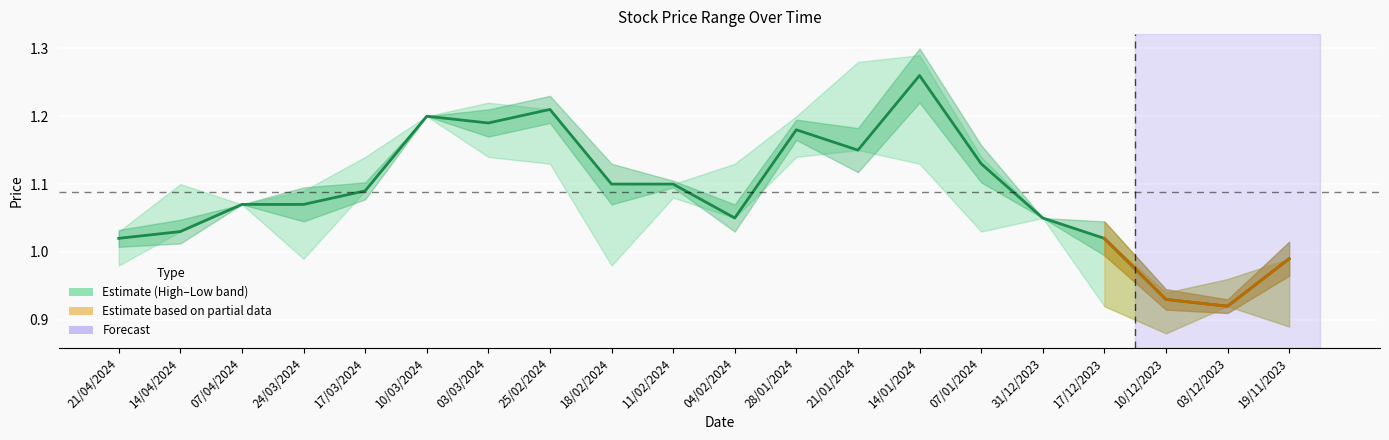

Which label corresponds to the largest value in the chart?

14/01/2024